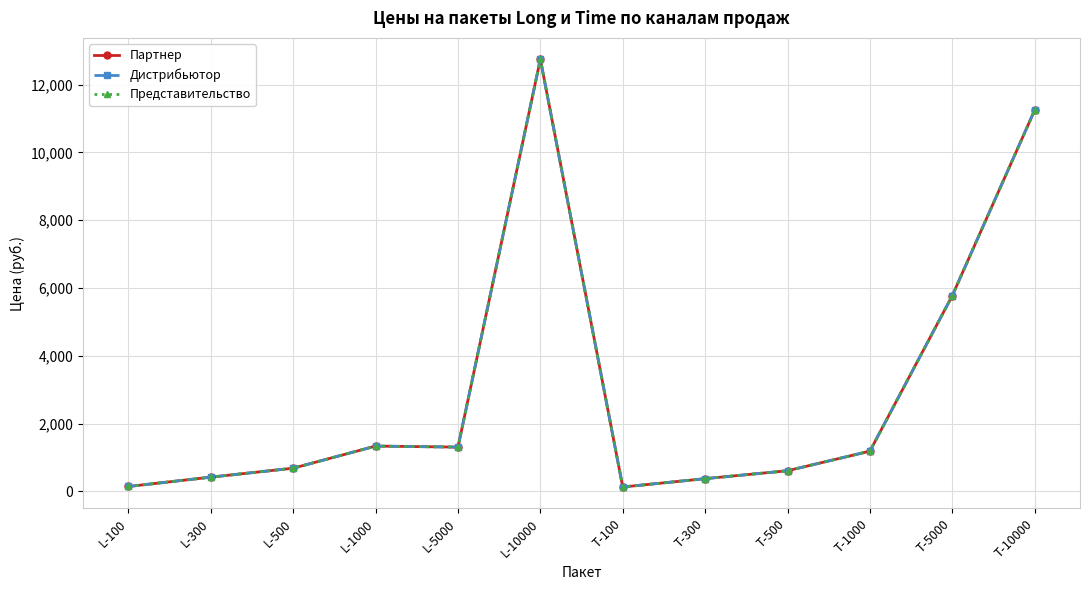

True or false: Представительство has more than 0 points higher than both neighbors.

True